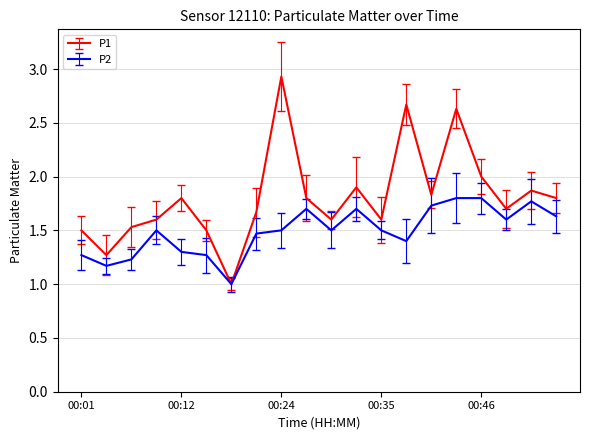

Which series has the largest range (max minus min)?

P1